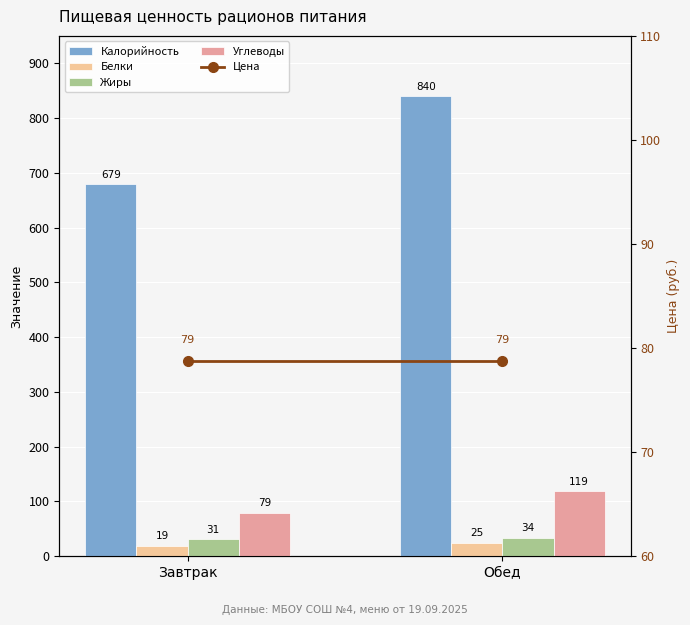

Which series has the widest spread of values?

Калорийность